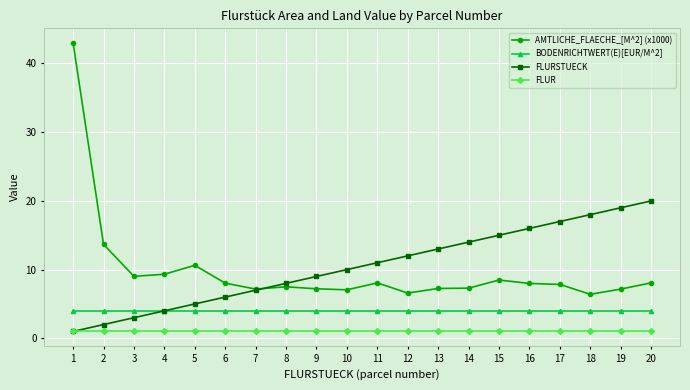

The BODENRICHTWERT(E)[EUR/M^2] series shows 6.2 at 17. True or false?

False